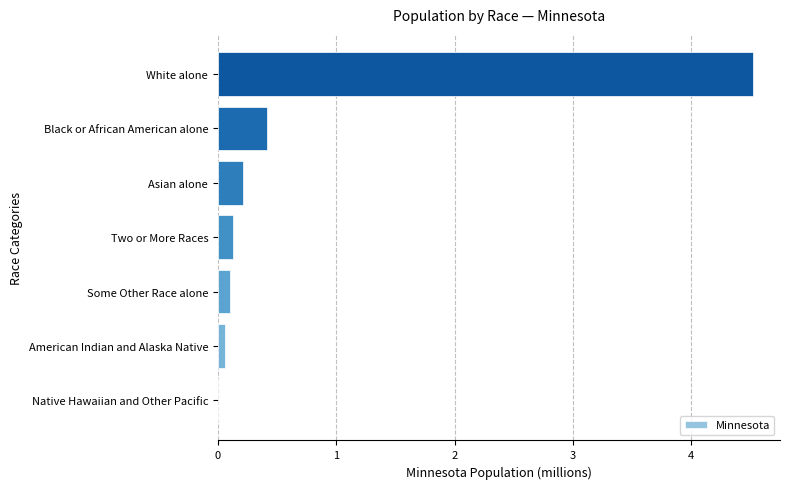

What is the sum of all values?

5.4